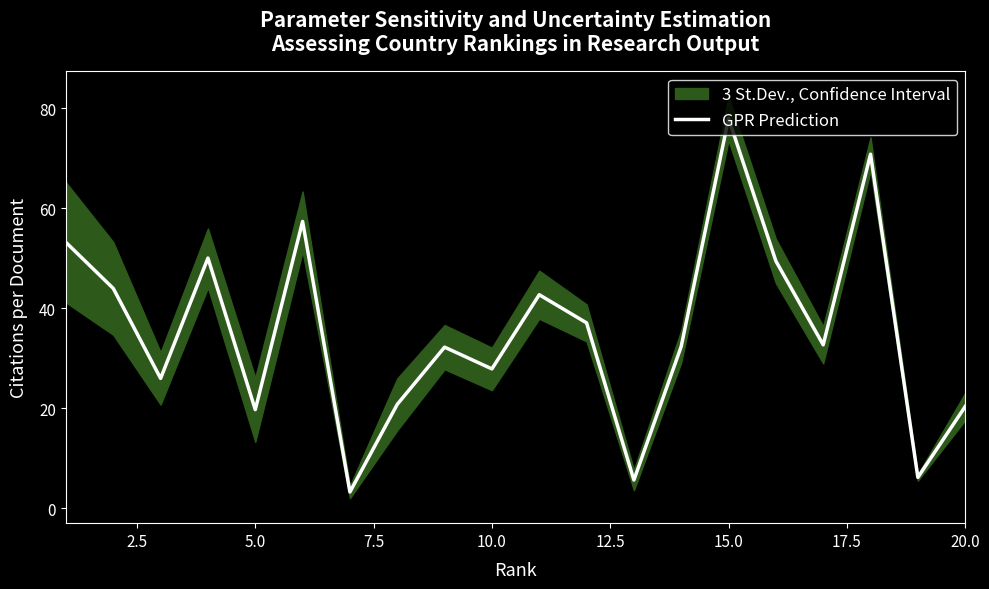

What is the smallest value displayed?

3.3